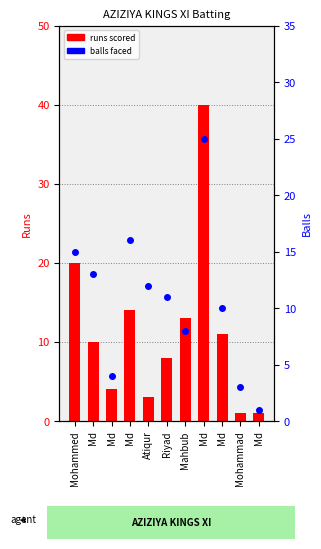

Where does the balls faced series first go above 11?

Mohammed